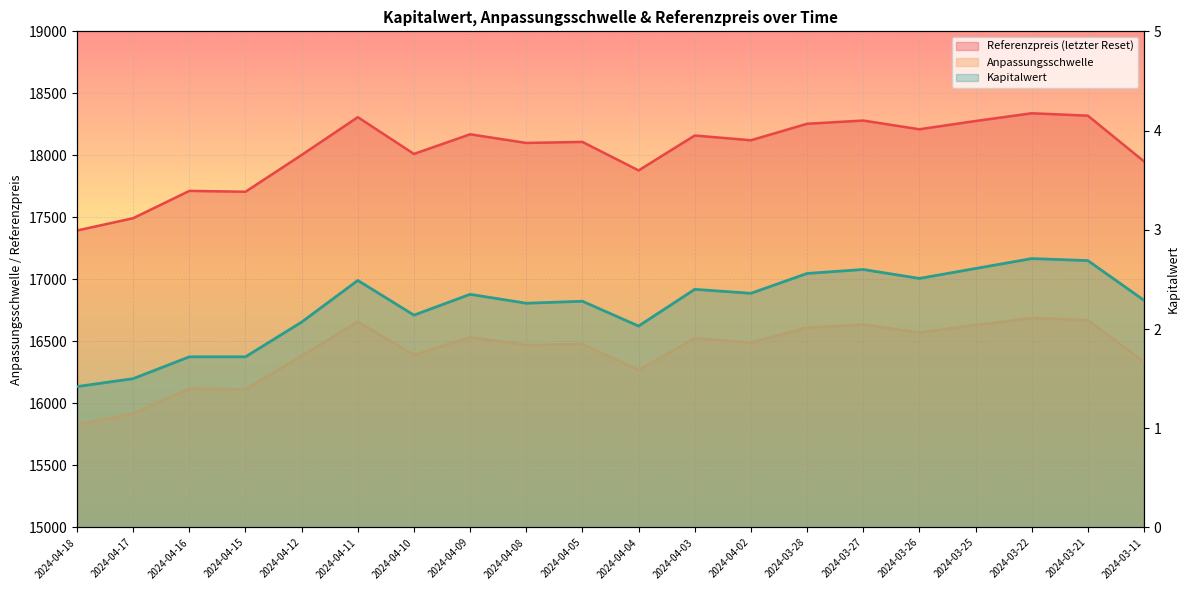

True or false: Anpassungsschwelle has more than 2 points higher than both neighbors.

True